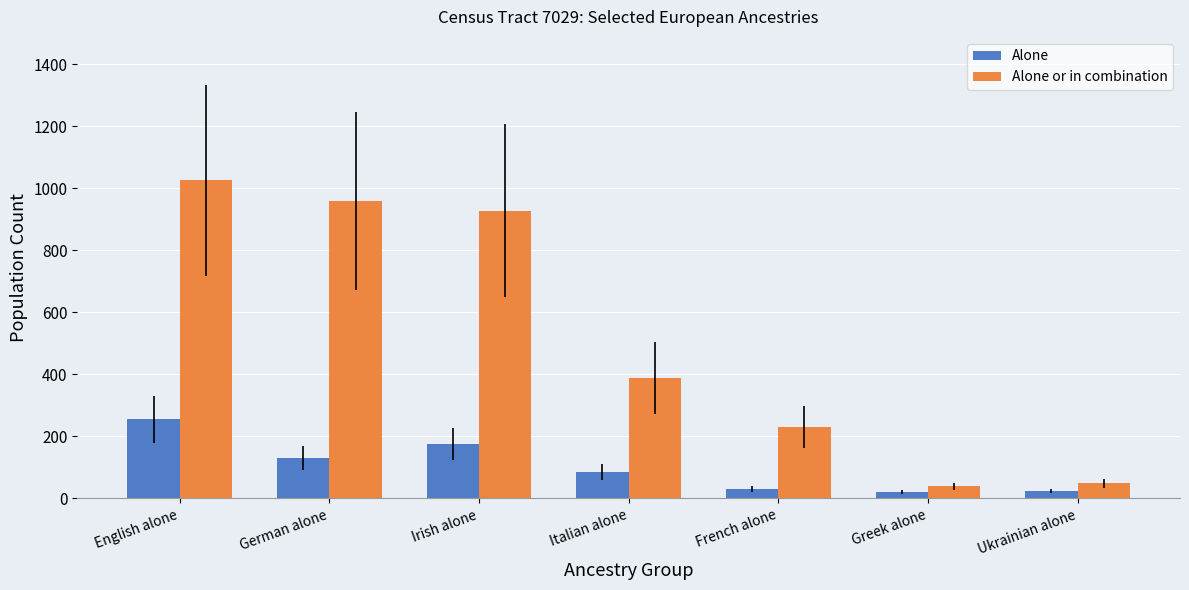

How many data points in Alone are less than 86?

3